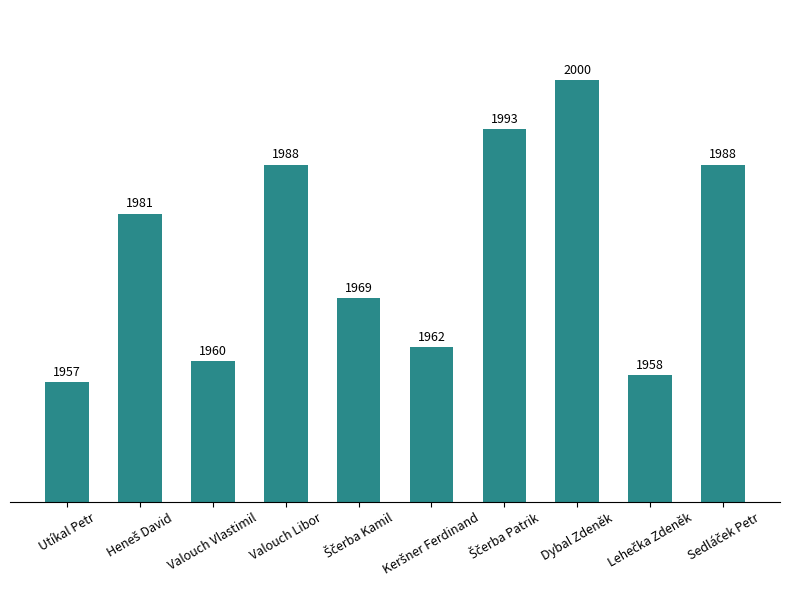

Is it true that the value at Valouch Libor is 1988?

True